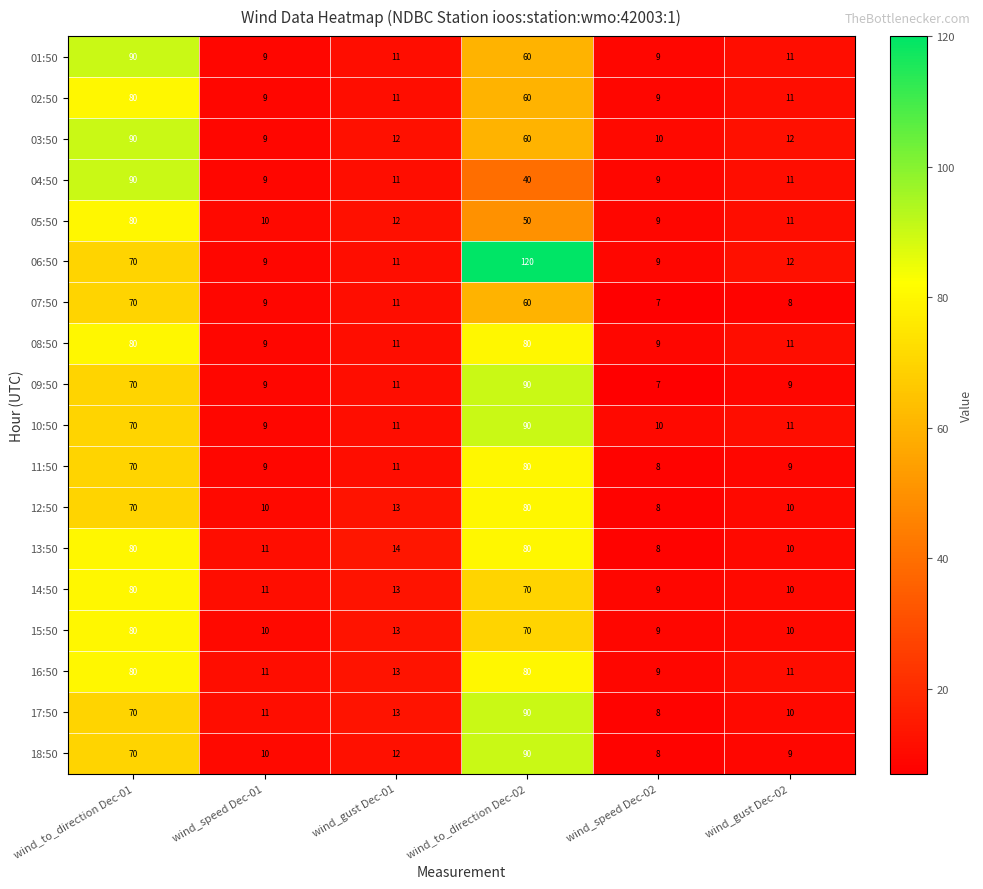

Which series has the largest total across all categories?

06:50